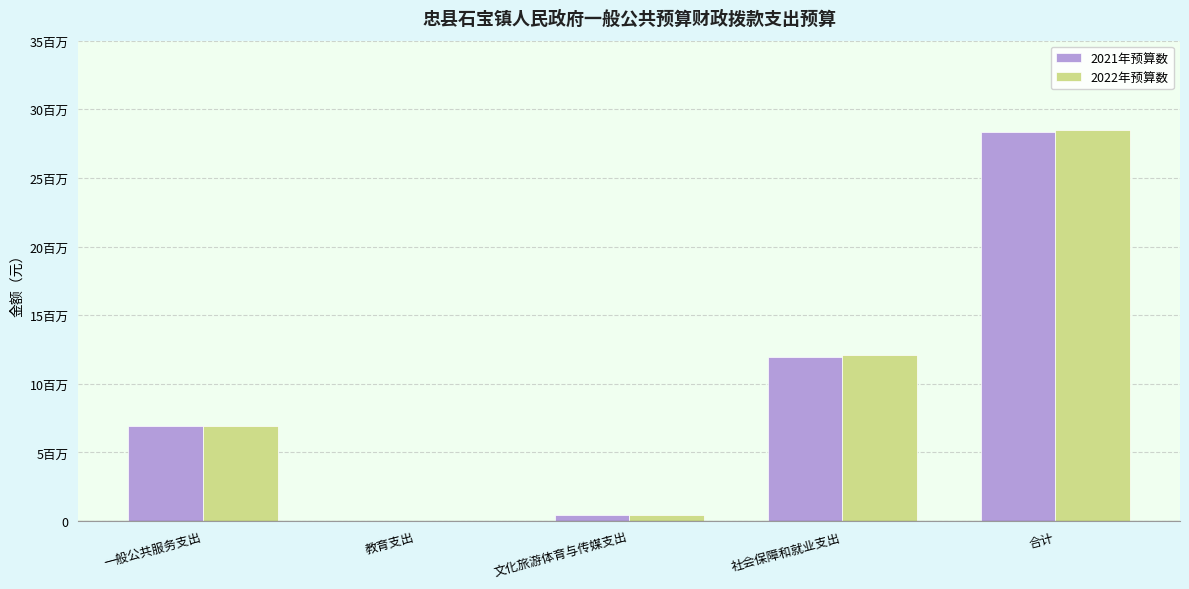

What is the approximate value of 2022年预算数 at 教育支出, to the nearest 10?

40340